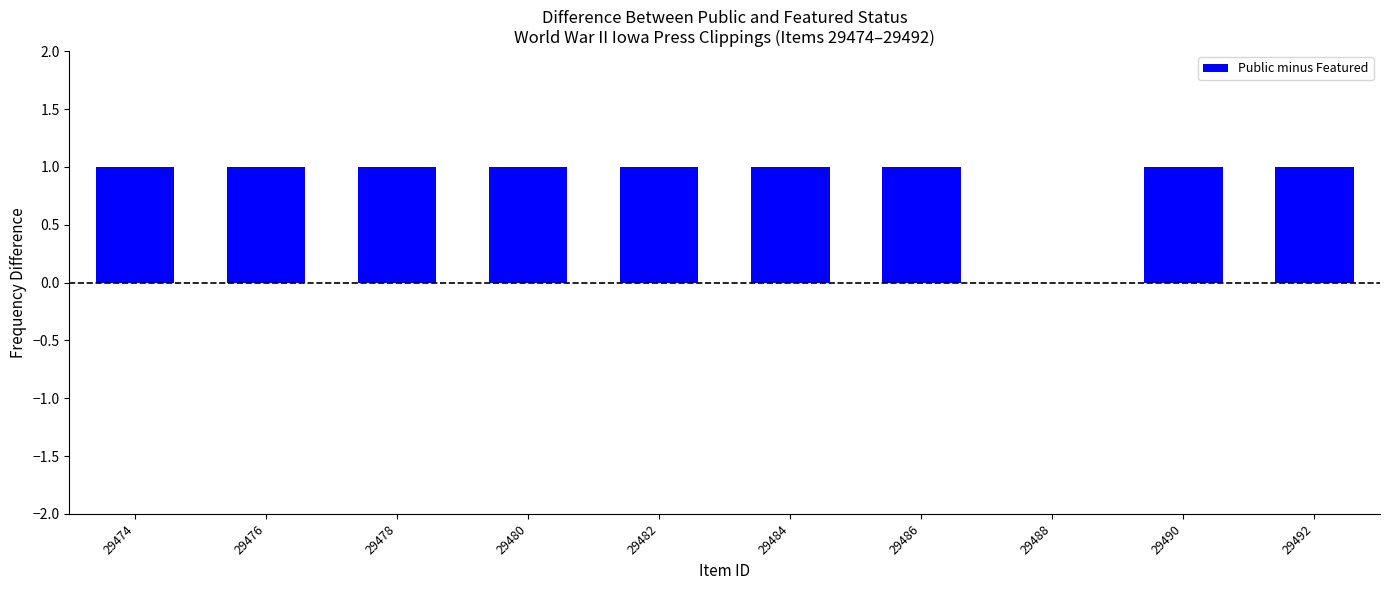

Between 29488 and 29478, which is larger?

29478